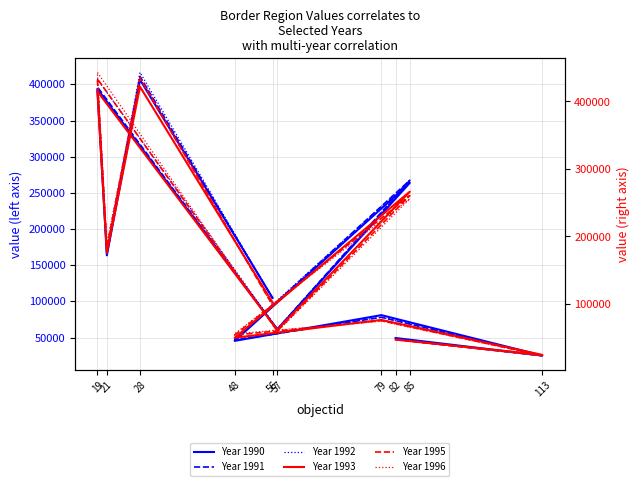

How many data points in Year 1995 are less than 98079?

5